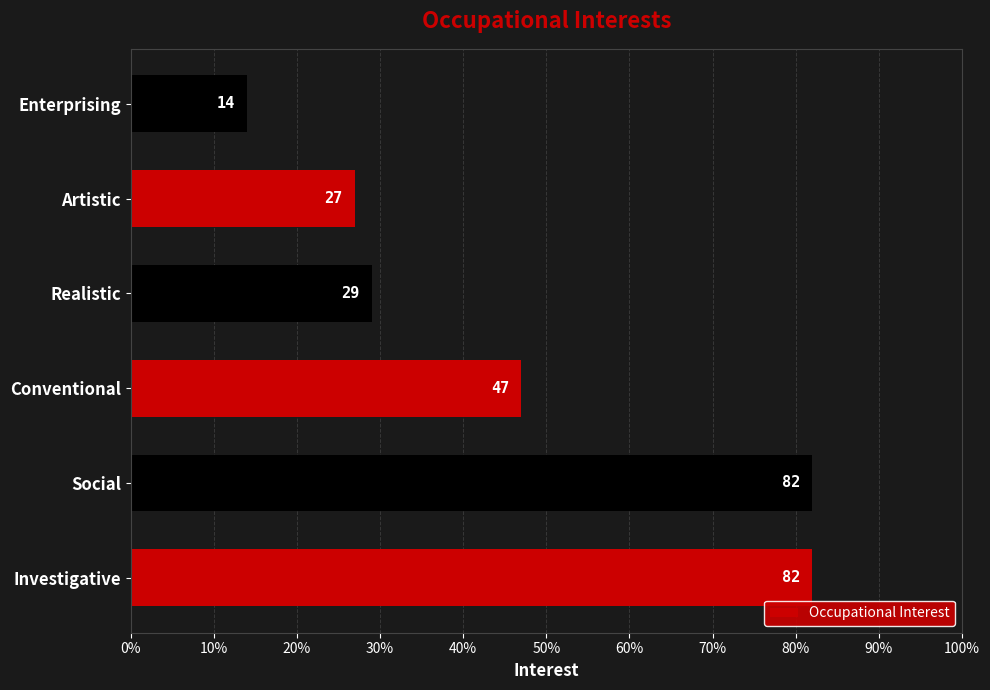

The value at Investigative is 138. True or false?

False